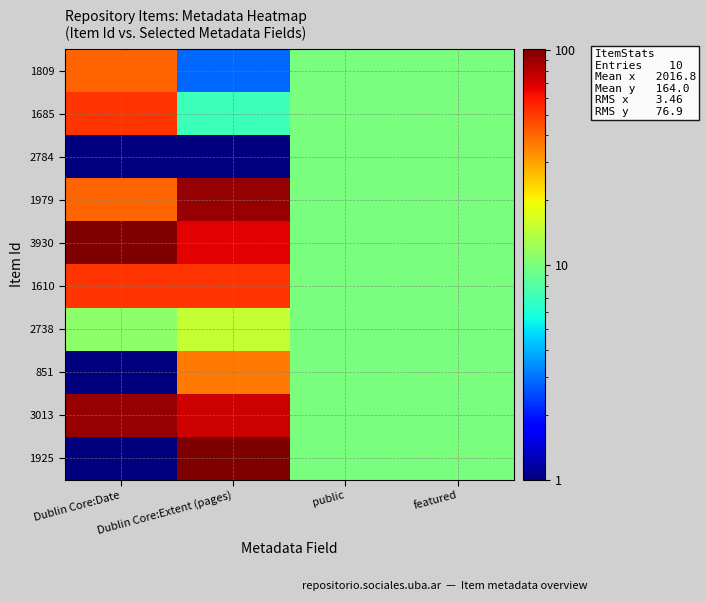

How many data points does each series have?

4